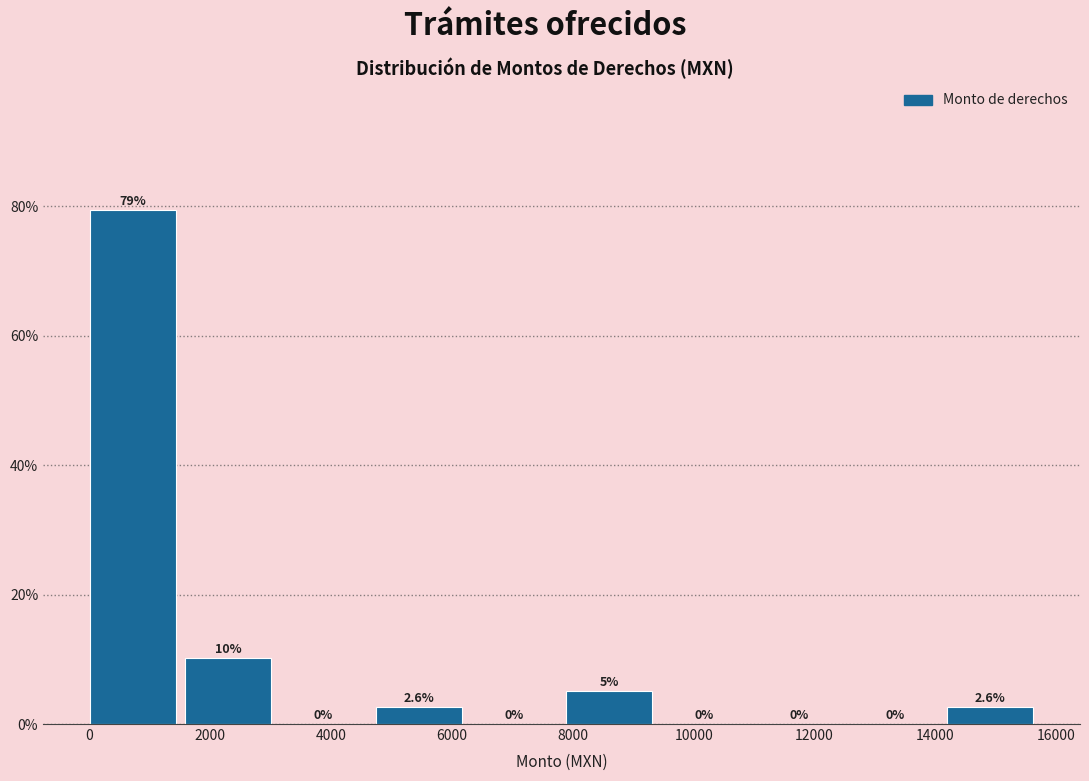

Which range on the x-axis has the tallest bar?

0 to 1600